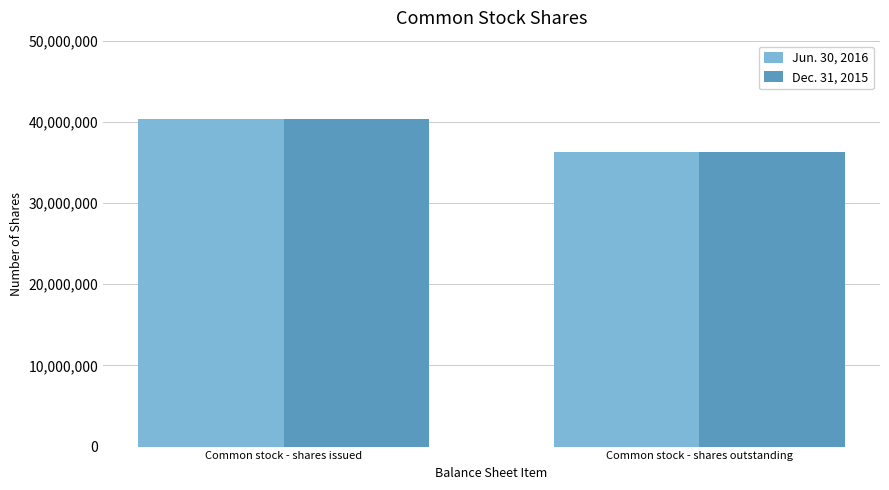

Are the bars grouped side by side (vs. stacked)?

Yes